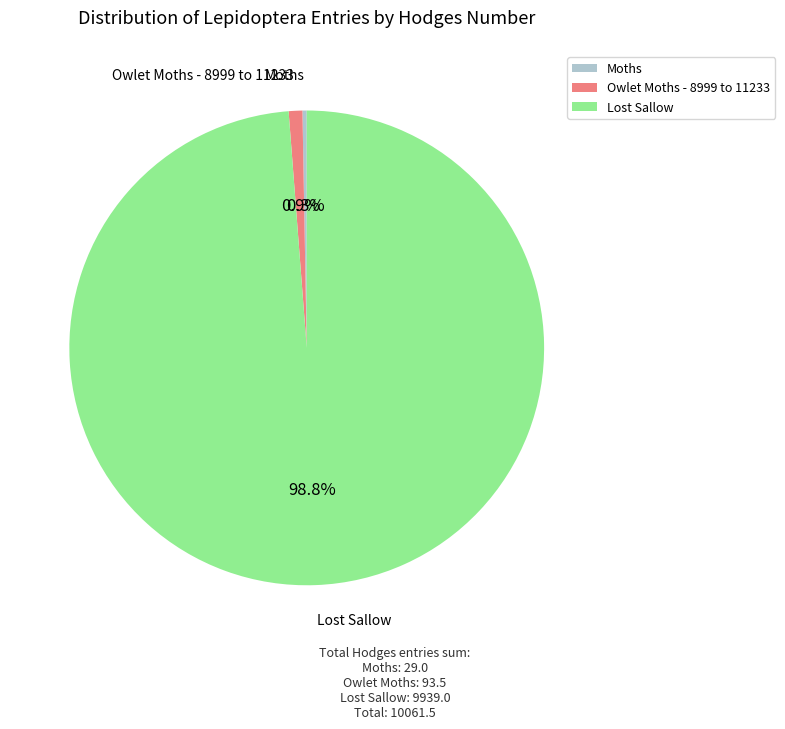

To the nearest percent, what portion does Lost Sallow represent?

99%